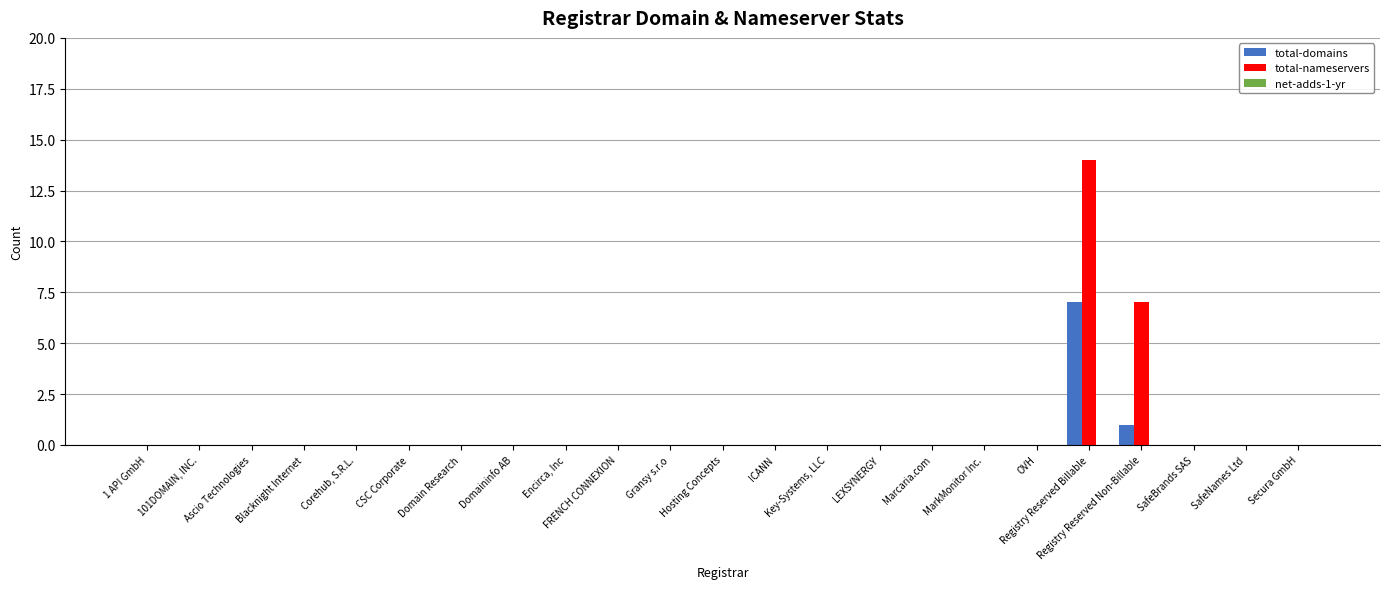

Which category has the highest value in the total-nameservers series?

Registry Reserved Billable